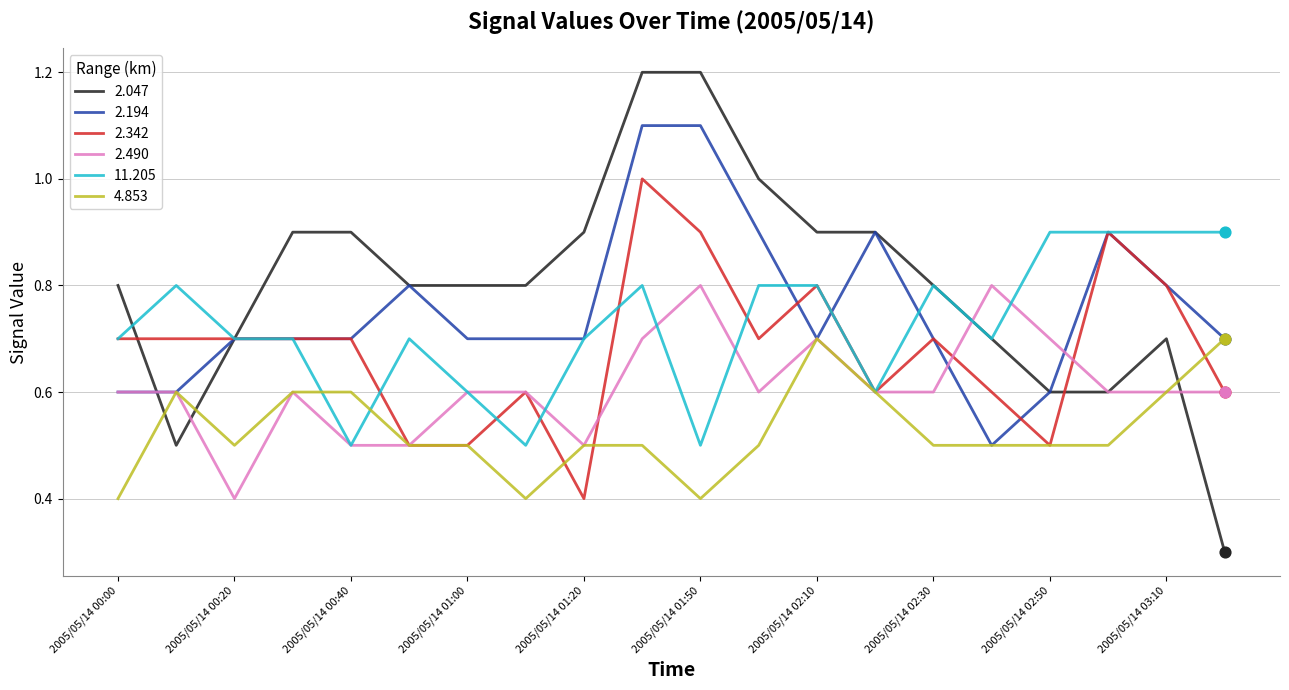

Which series has the largest total across all categories?

2.047